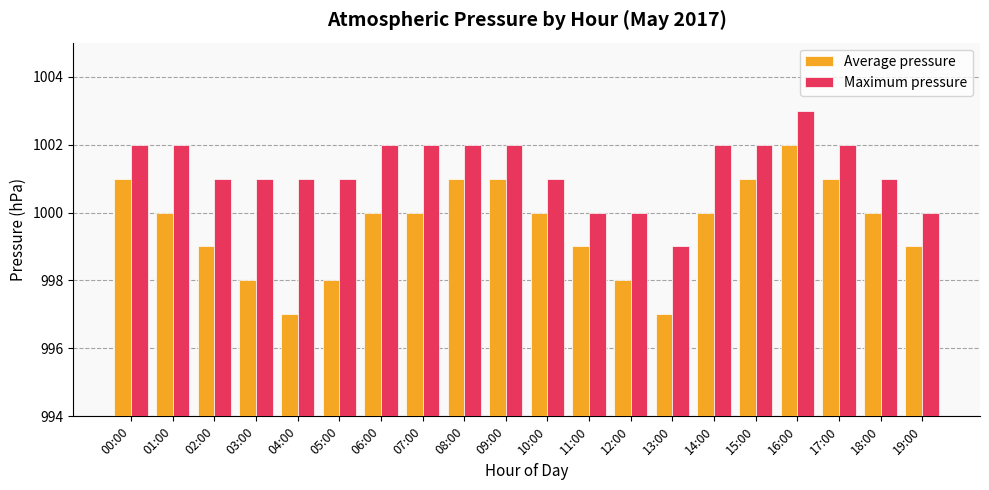

Rank the series by their maximum value, from highest to lowest.

Maximum pressure, Average pressure